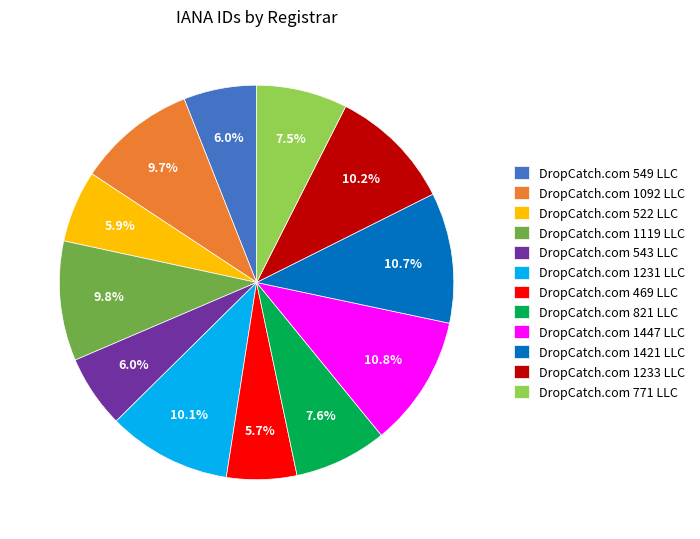

Which has a higher value, DropCatch.com 1119 LLC or DropCatch.com 543 LLC?

DropCatch.com 1119 LLC